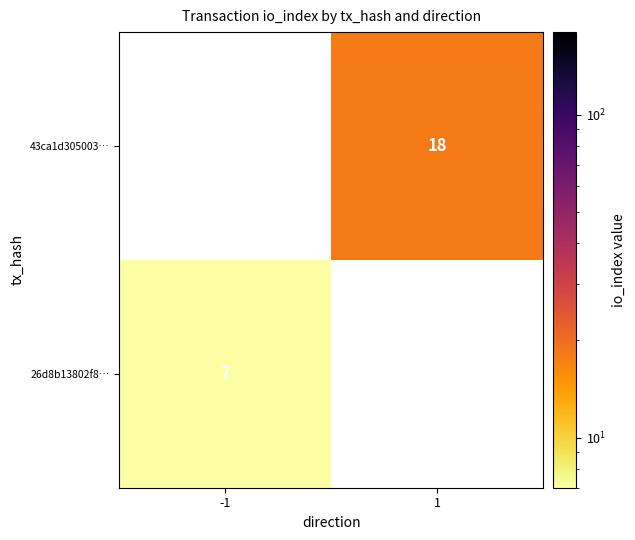

Which category has the highest value across all series?

1